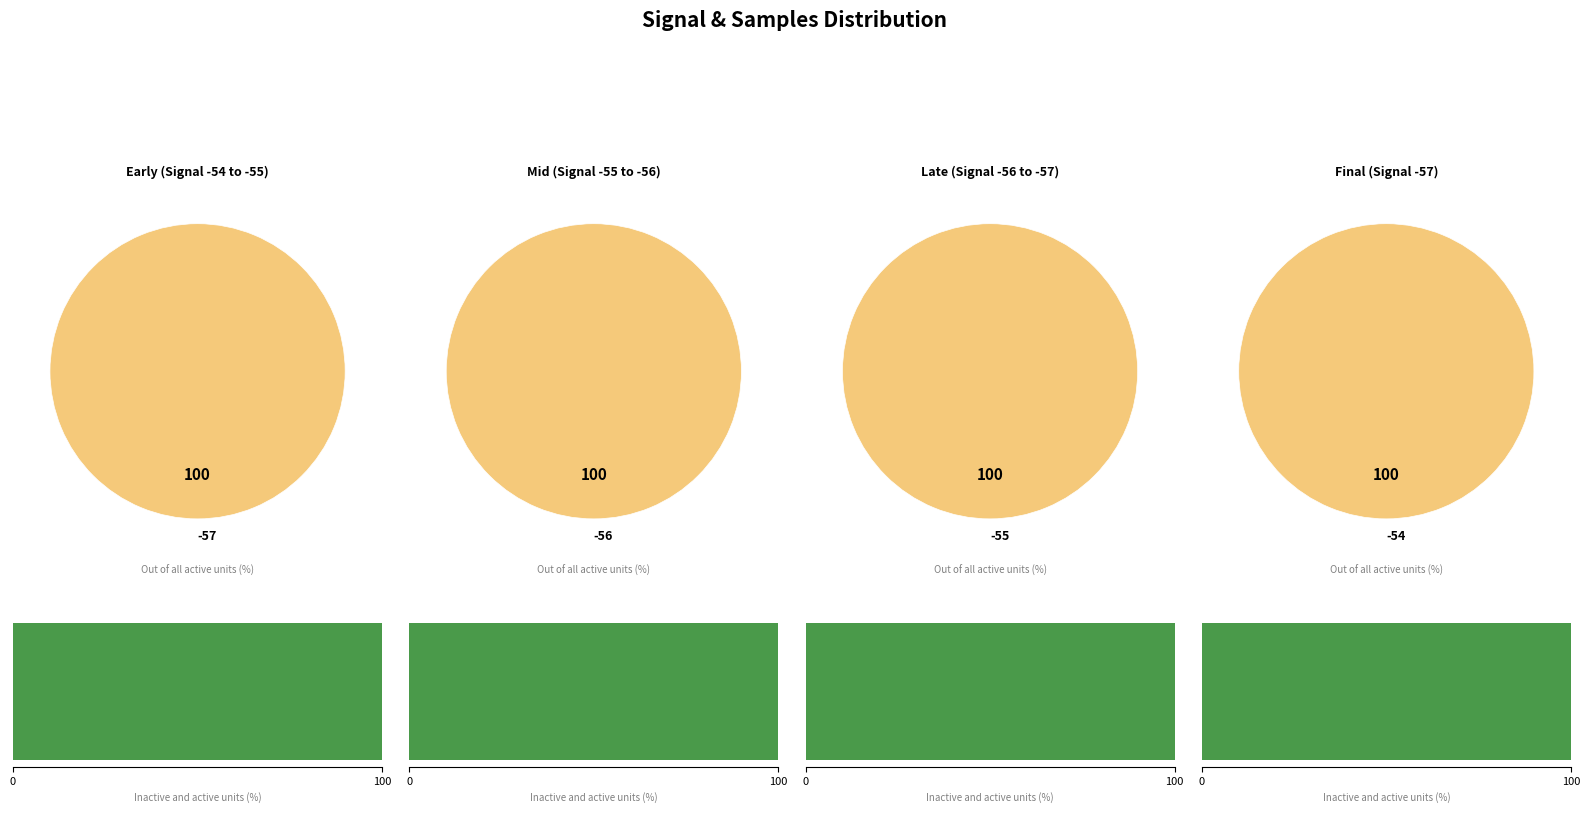

Is it true that -55 is 10% of the pie?

False